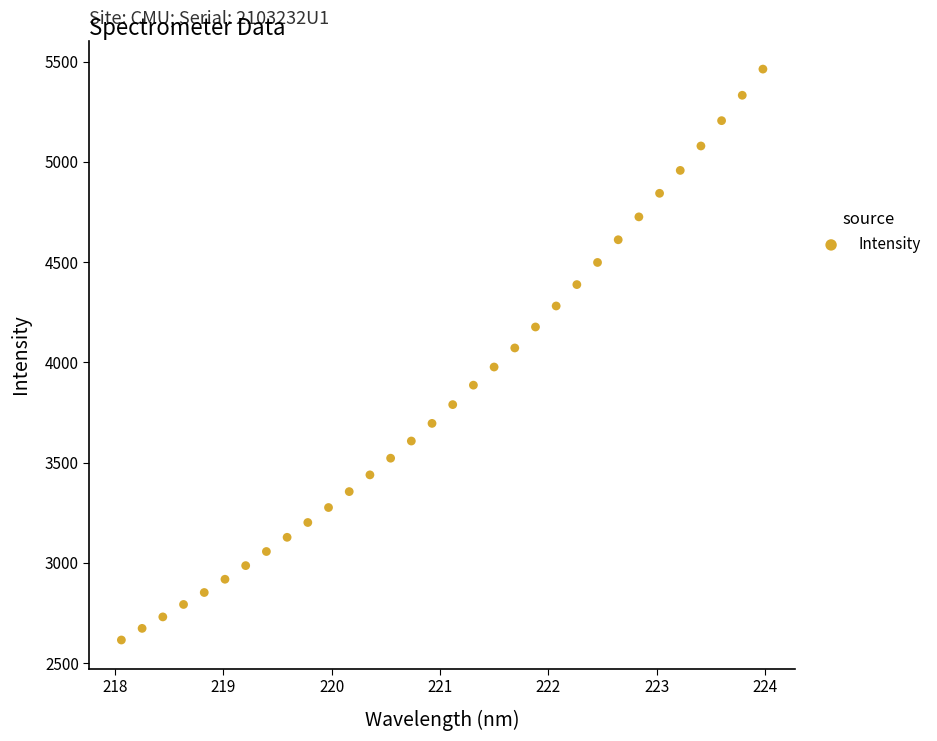

What is the range of Y values (max minus min)?

2848.4